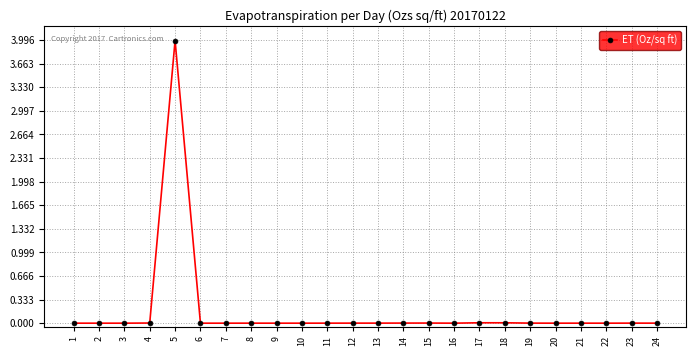

True or false: there are more than 1 points higher than both neighbors.

True